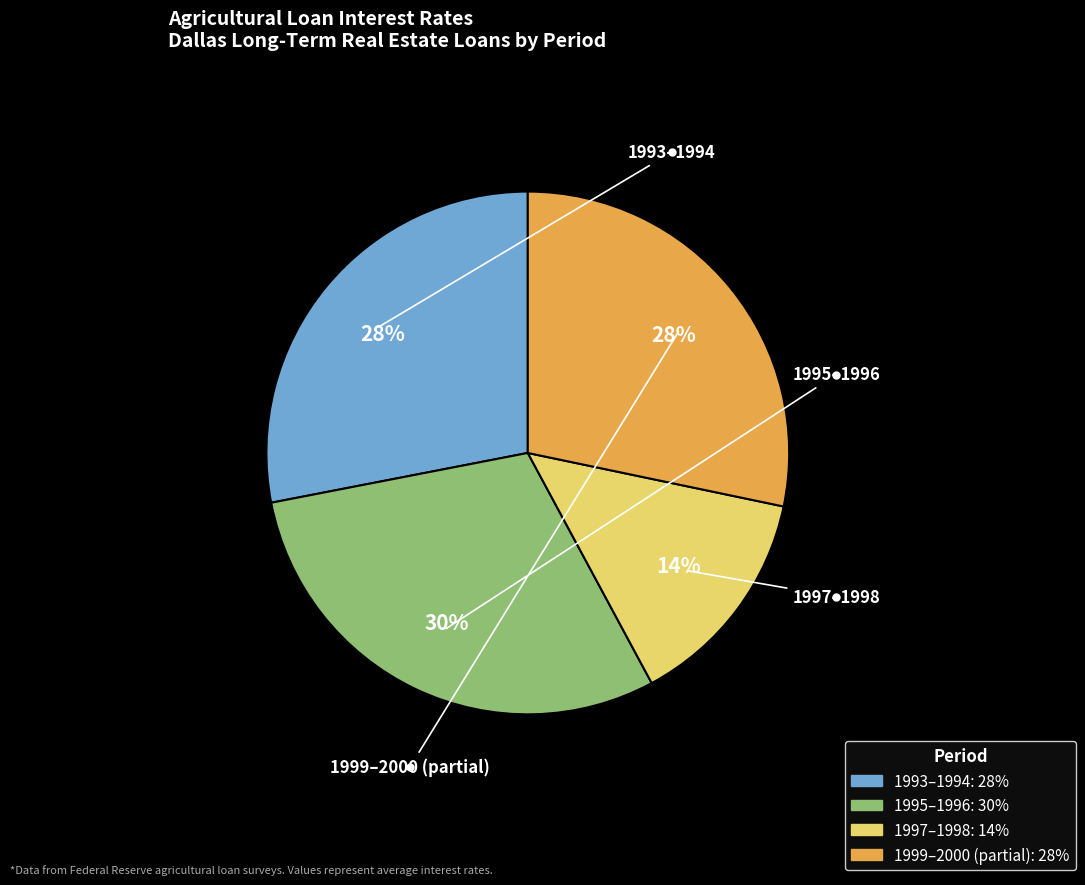

Is there any slice that represents more than half of the pie?

No